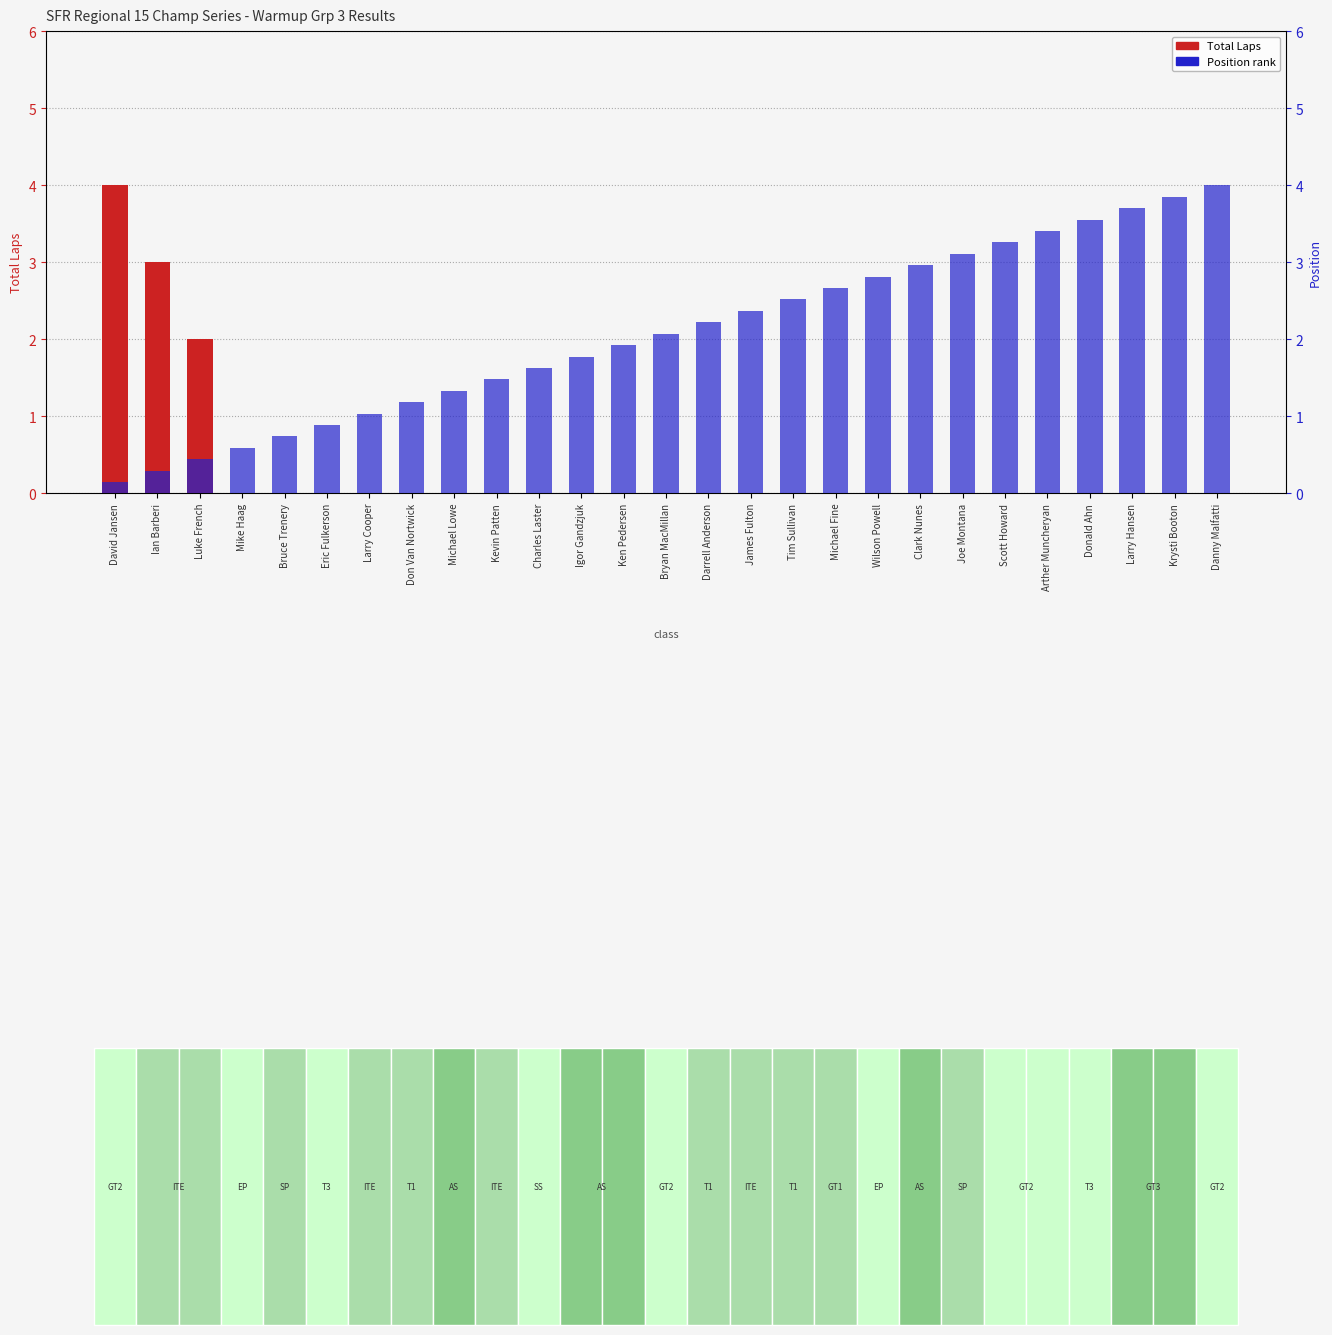

What is the difference between the maximum and minimum values in the Position (normalized) series?

3.9